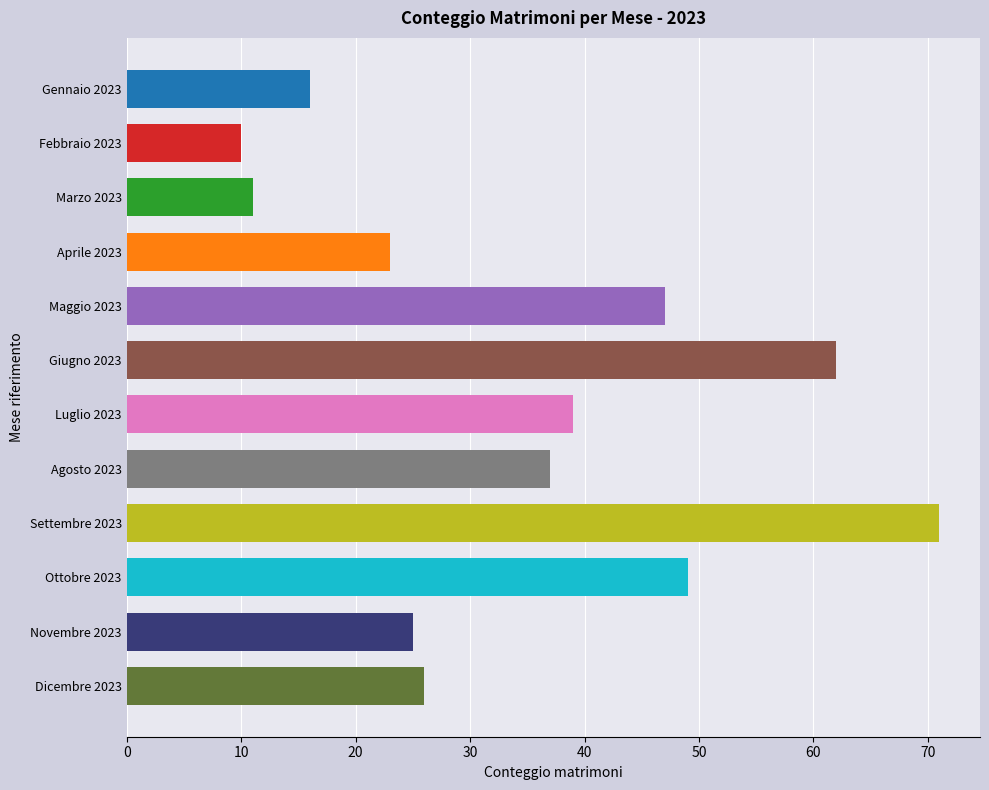

What is the maximum value shown in the chart?

71